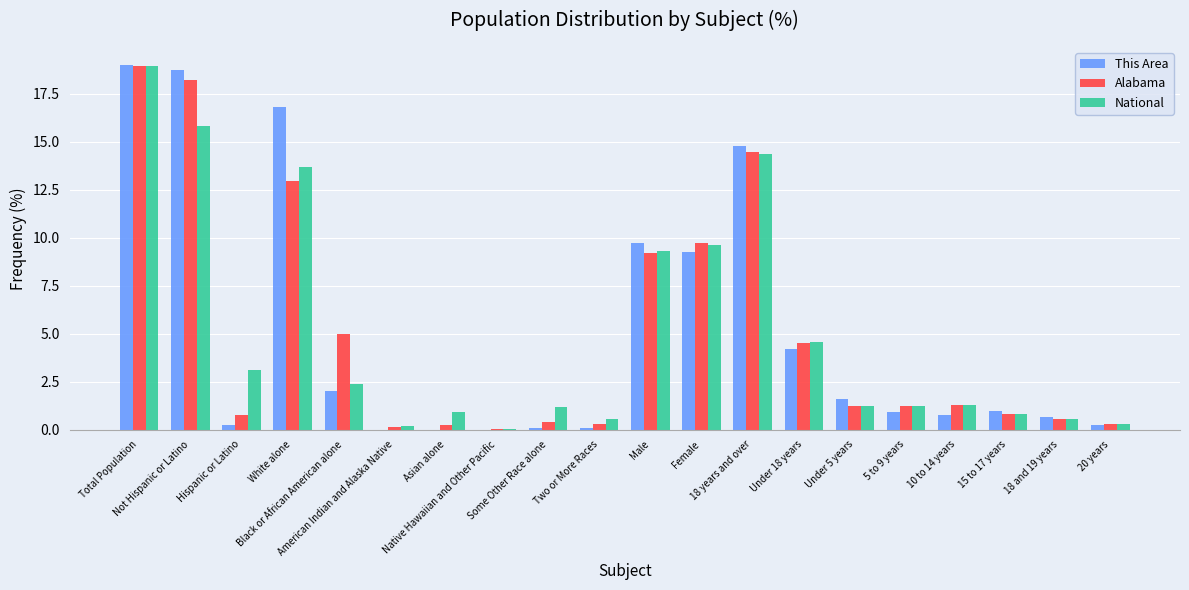

What is the sum of all Alabama values?

100.0